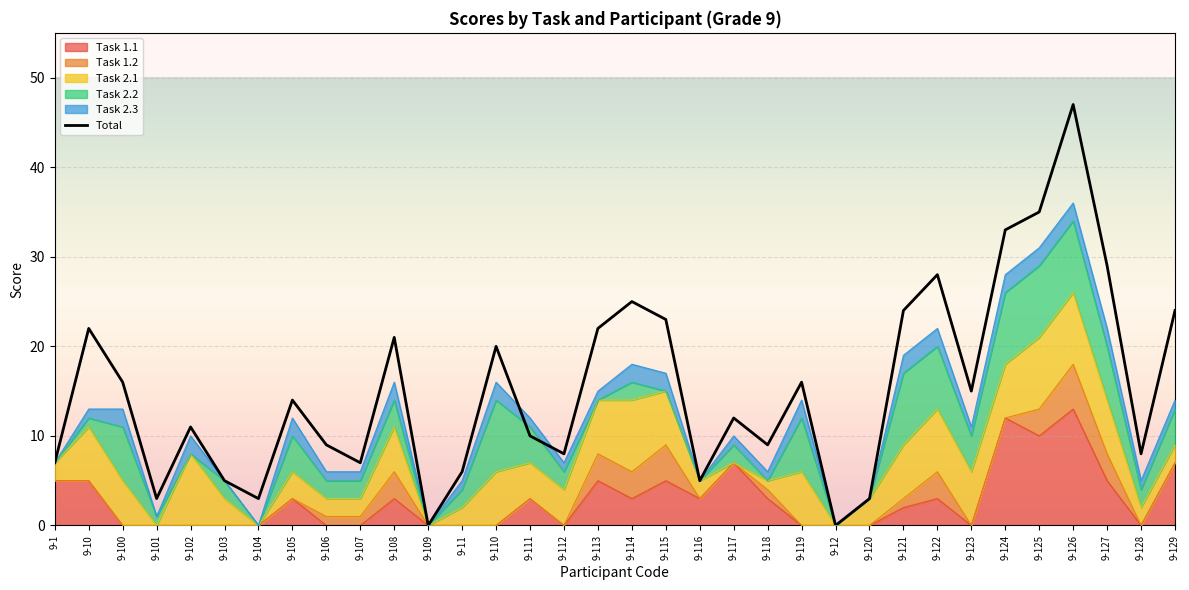

What position from the left is 9-116?

20